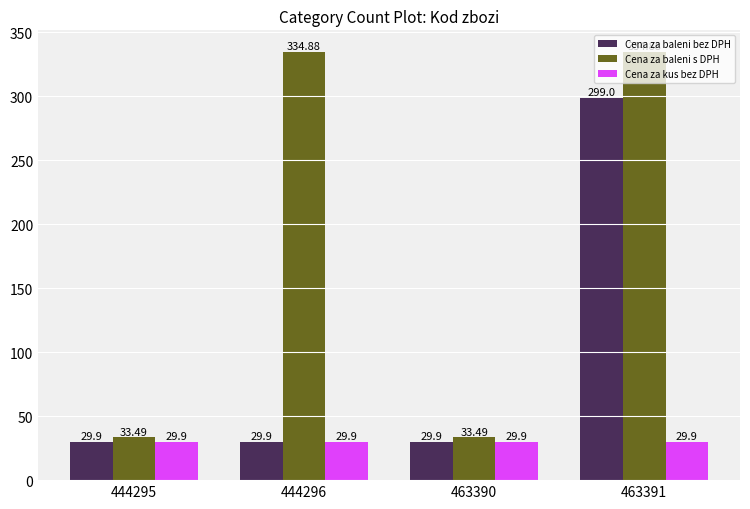

Is the value of Cena za kus bez DPH at 444295 greater than the value of Cena za baleni s DPH at 444296?

No